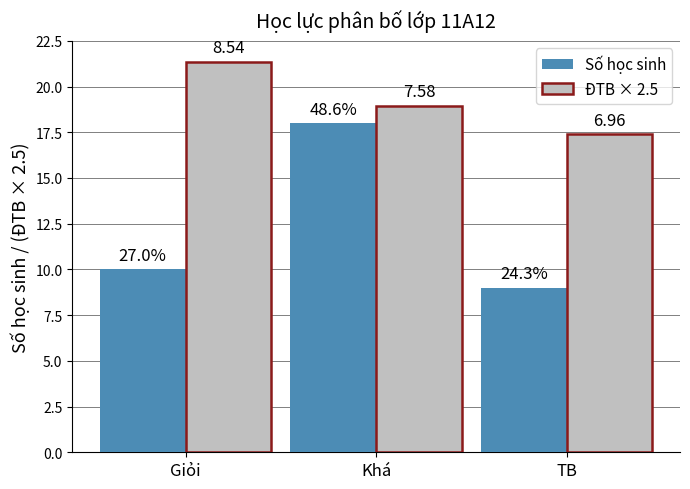

What is the total value across all series at Khá?

37.0